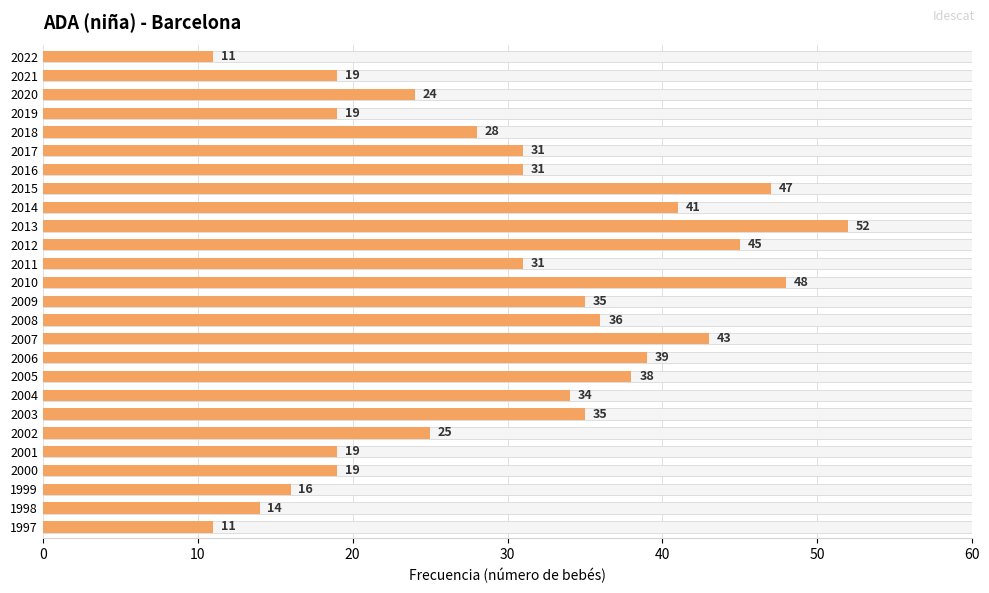

What is the maximum value shown in the chart?

52